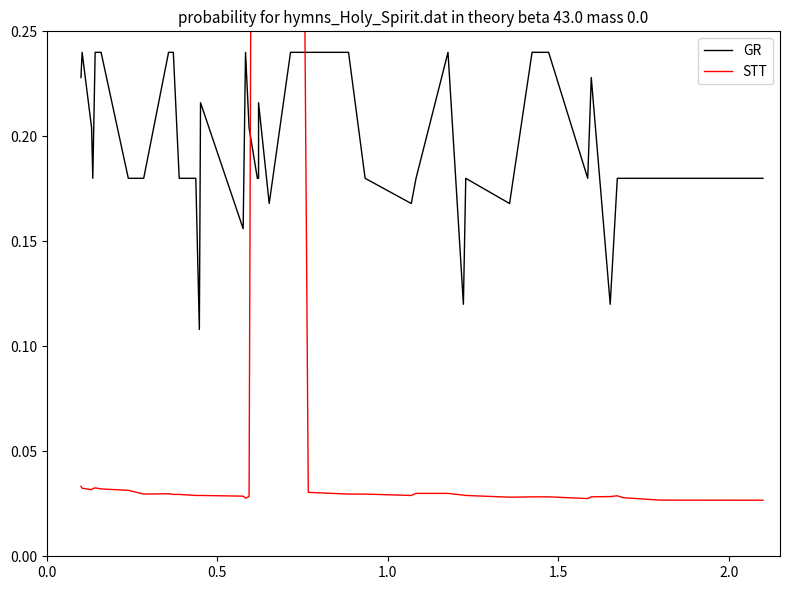

List the series in order of their overall mean, lowest first.

STT, GR